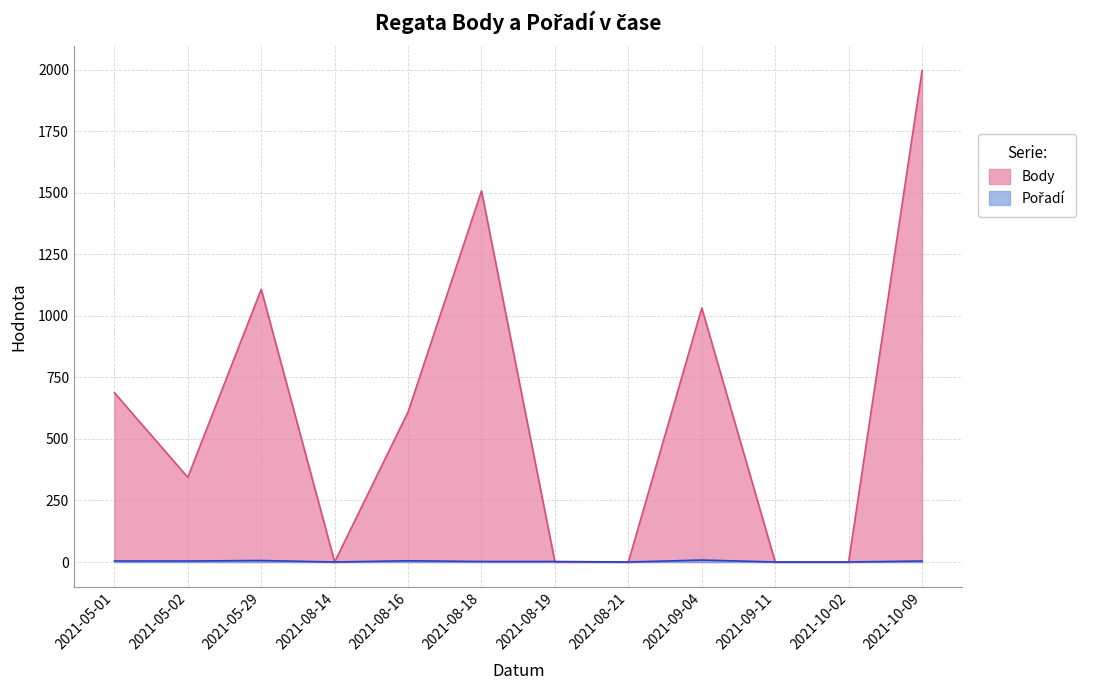

True or false: Body has more than 1 interior local peaks.

True